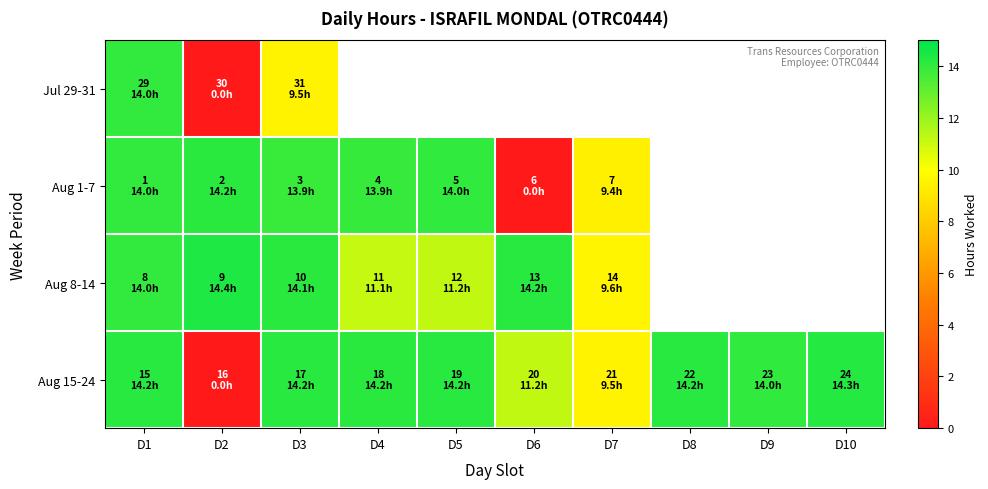

What is the maximum value shown in the chart?

14.4